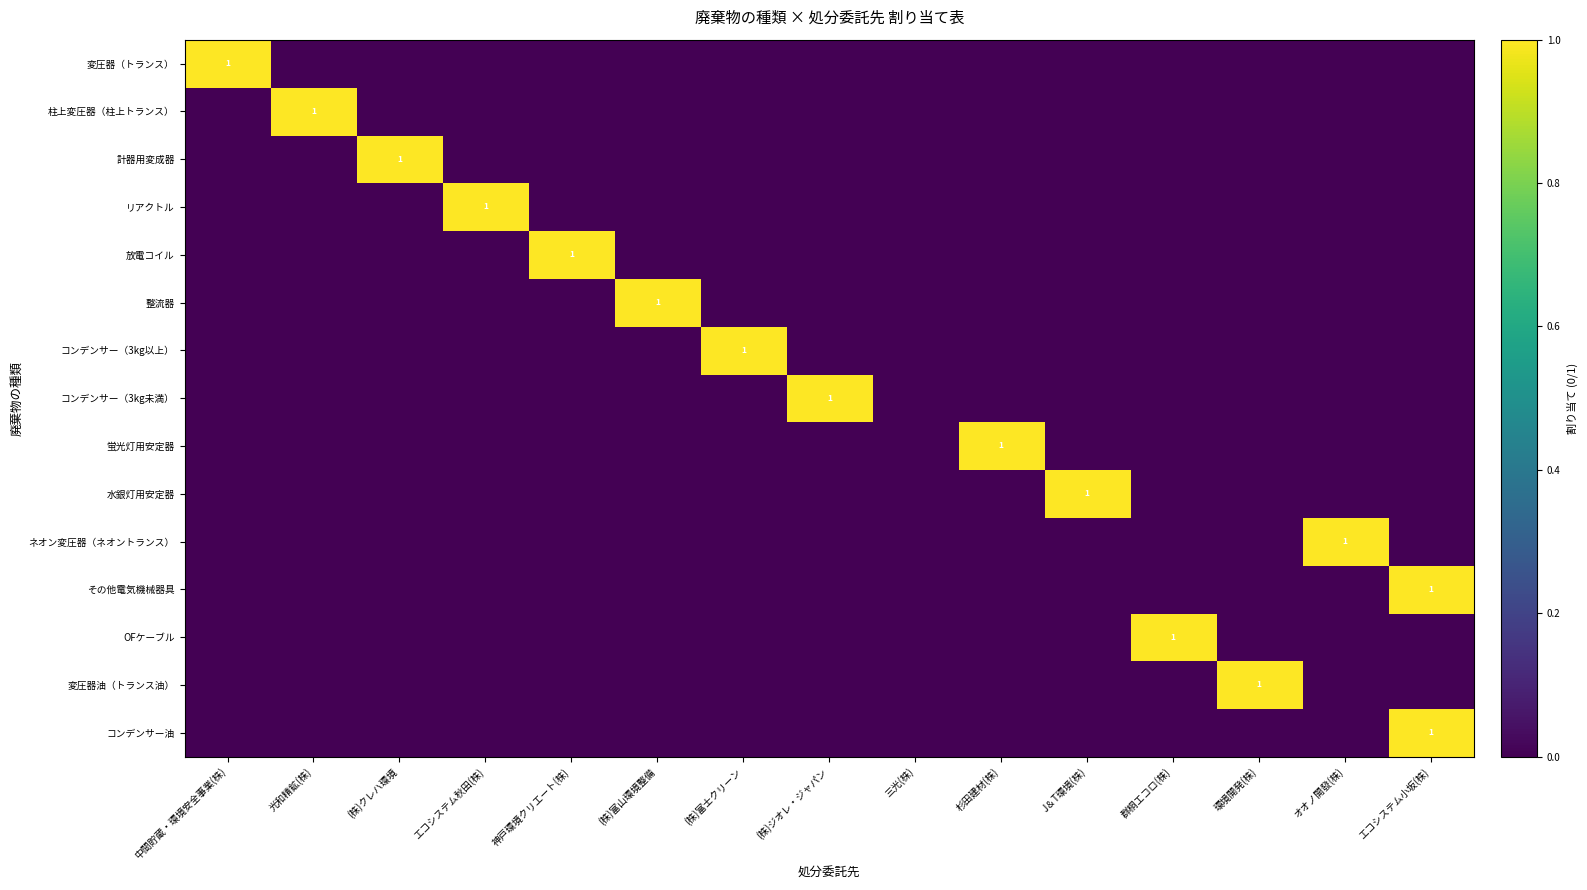

Which series has the largest total across all categories?

変圧器（トランス）